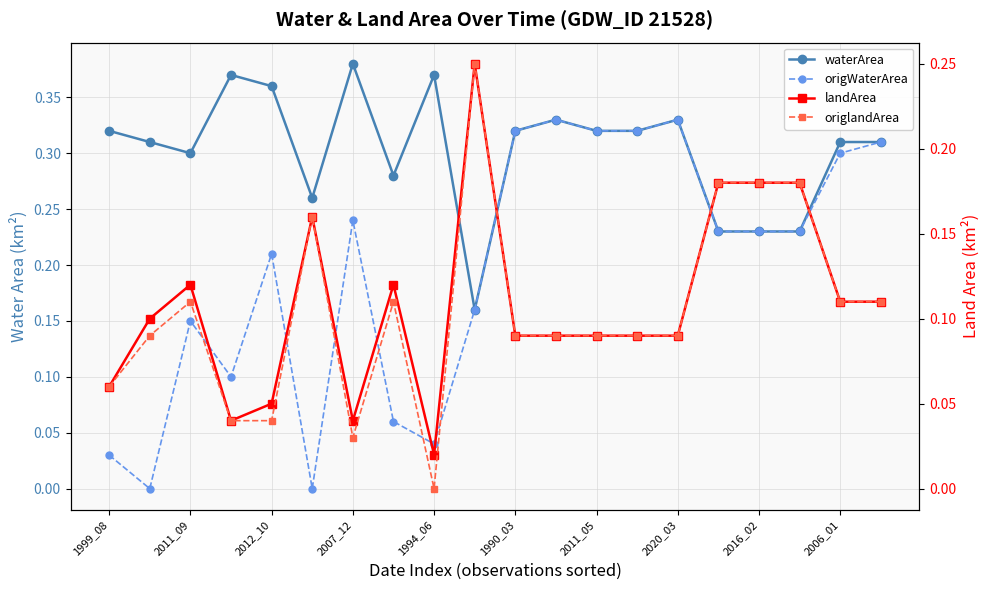

What is the value of the origlandArea point at the 2nd from the left?

0.1